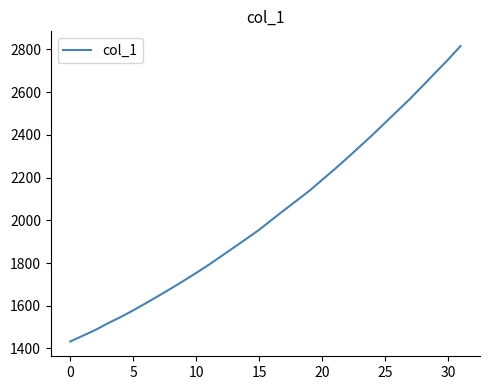

At which label does the data first exceed 2001?

16